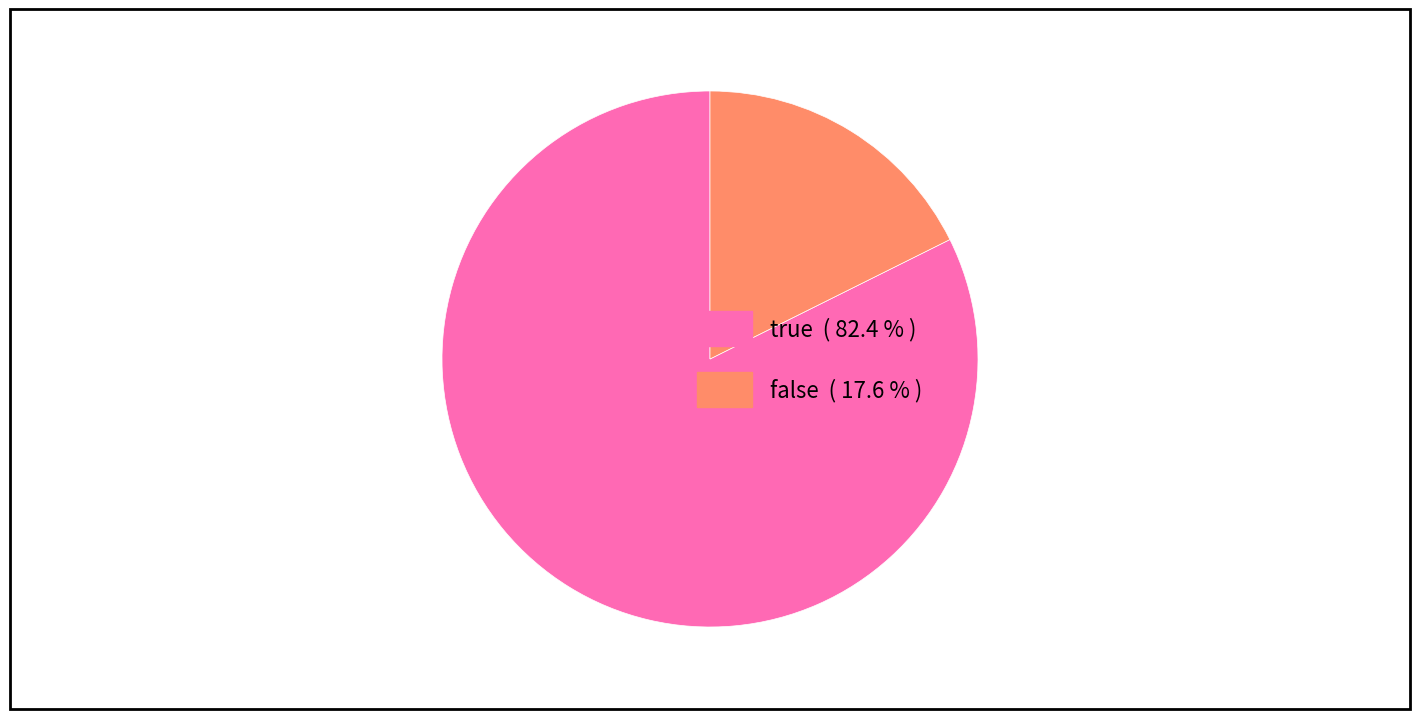

True or false: true accounts for 82% of the total.

True